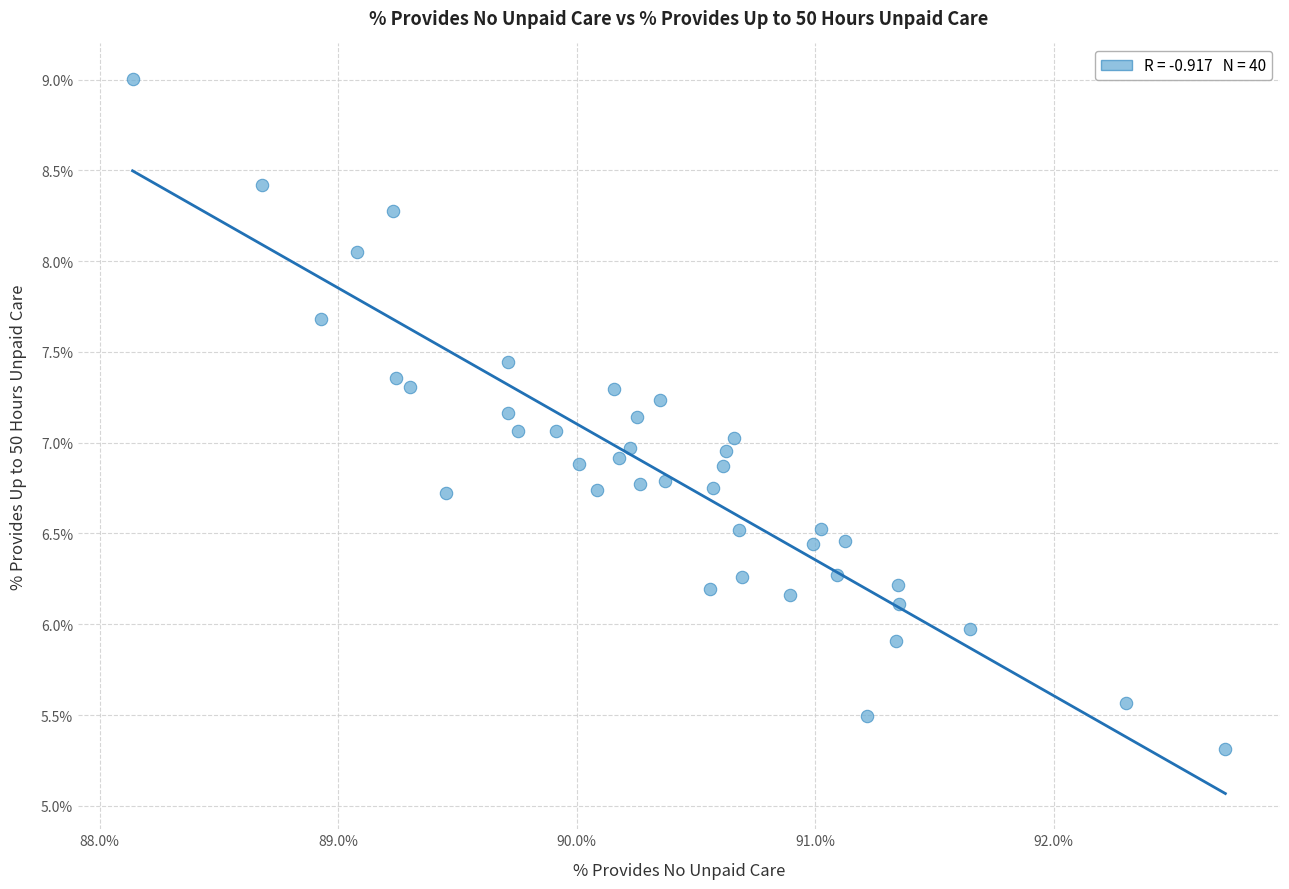

What is the range of X values (max minus min)?

4.6